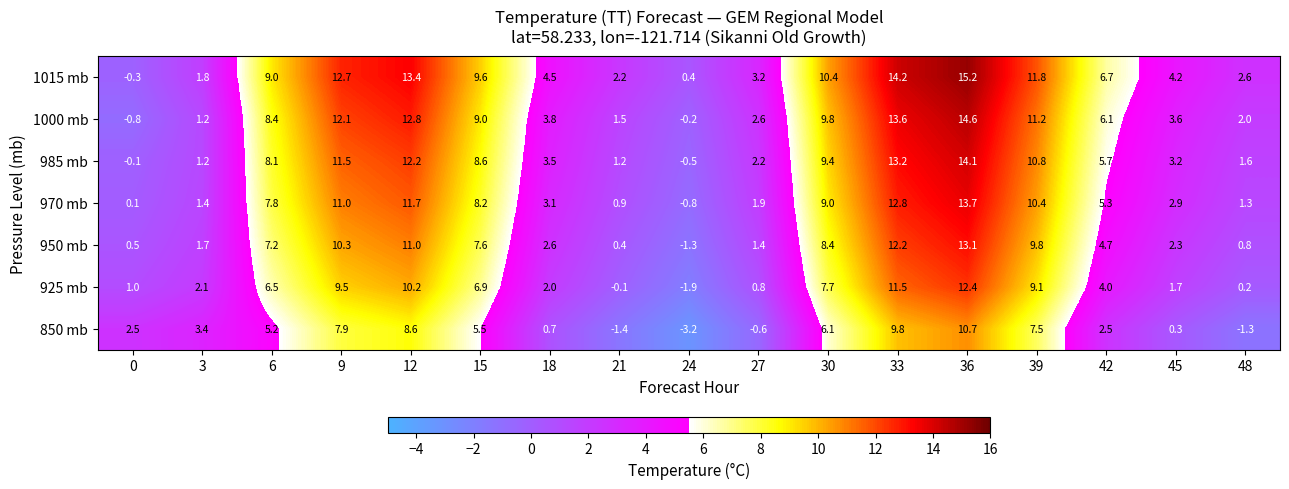

What is the difference between the maximum and second lowest values in the 850 mb series?

12.1